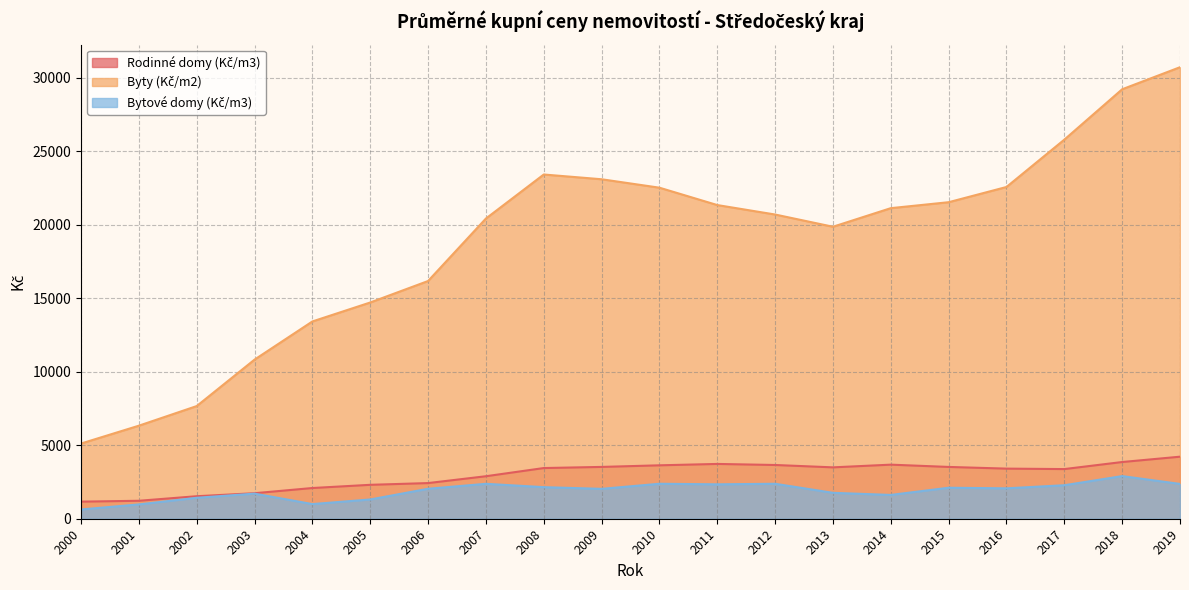

True or false: Bytové domy (Kč/m3) and Byty (Kč/m2) cross at least once.

False